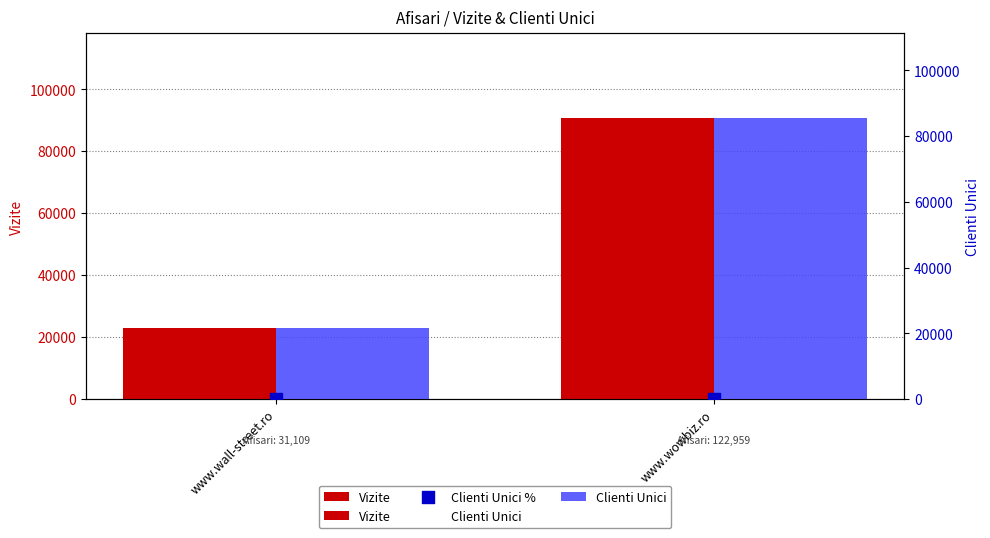

At which category is the sum across all series the highest?

www.wowbiz.ro